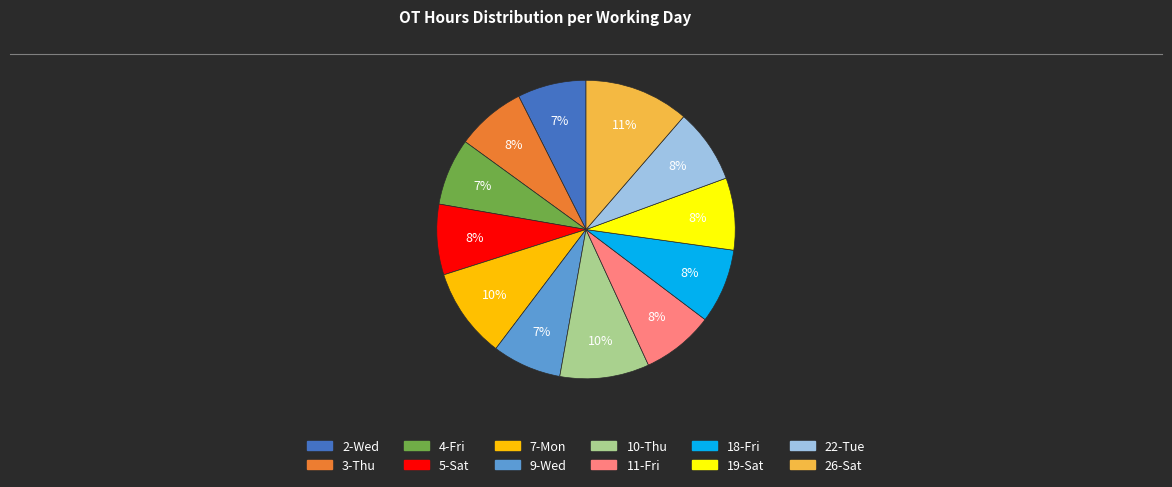

To the nearest percent, what portion does 19-Sat represent?

8%